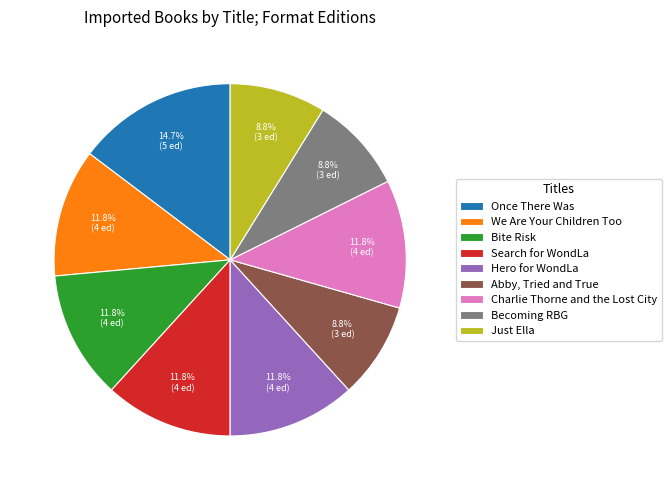

To the nearest percent, what is the difference between the Abby, Tried and True and Search for WondLa slice percentages?

3%